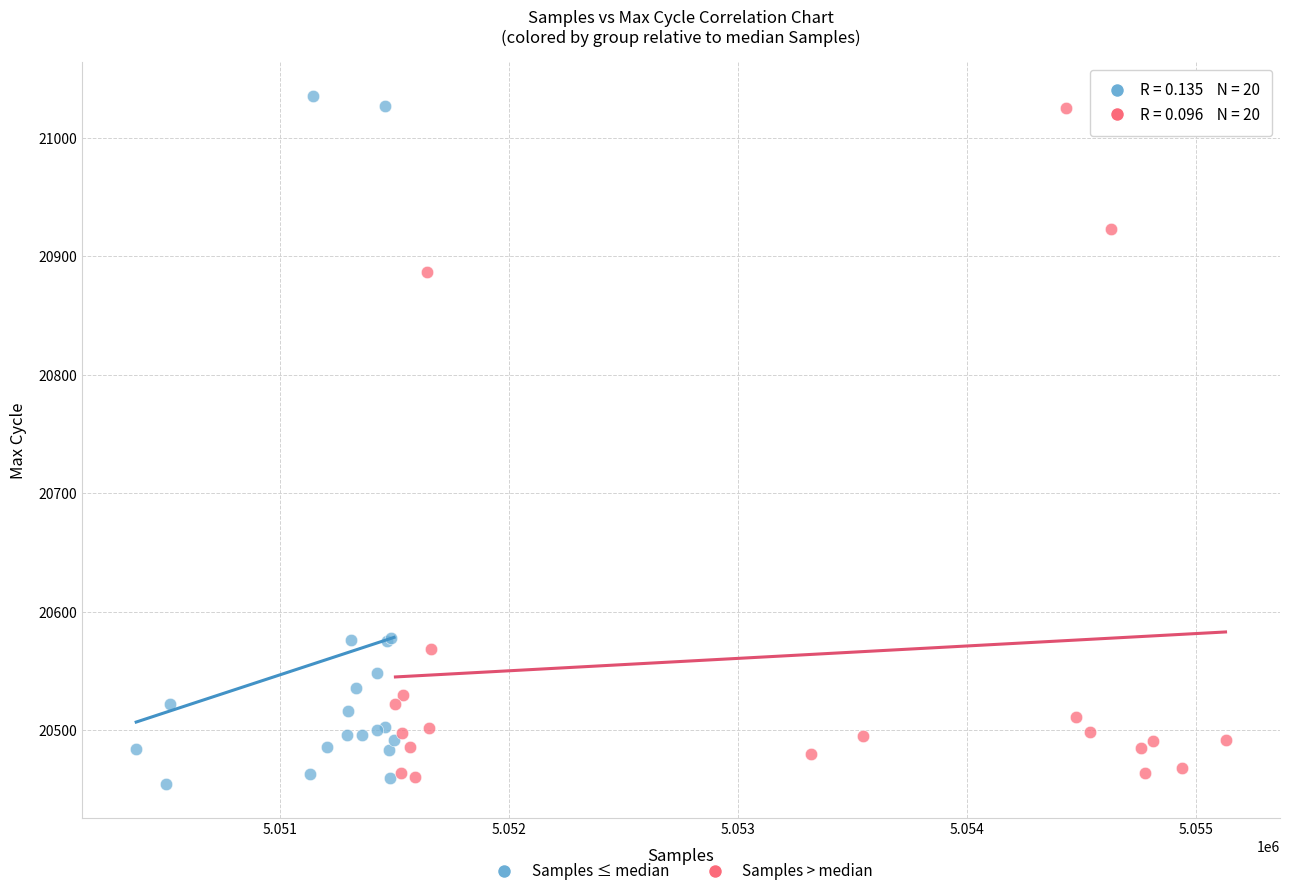

Which series has the widest spread of Y values?

Samples ≤ median